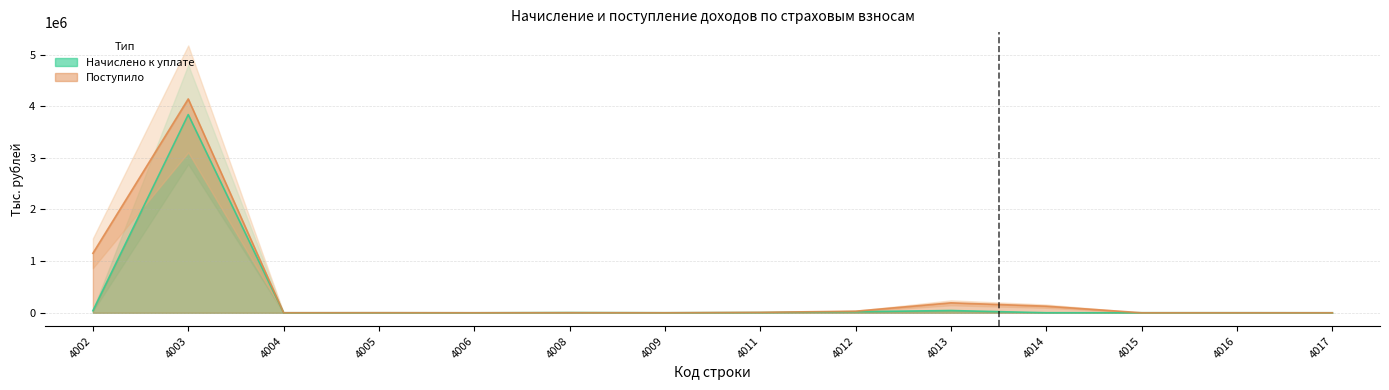

What is the sum of all Начислено к уплате values?

3958115